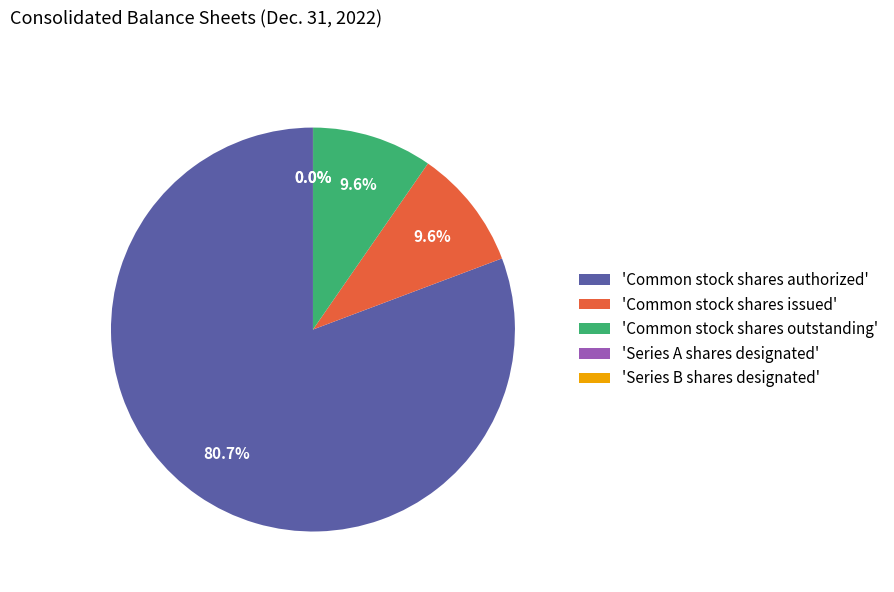

Which category accounts for the majority?

'Common stock shares authorized'